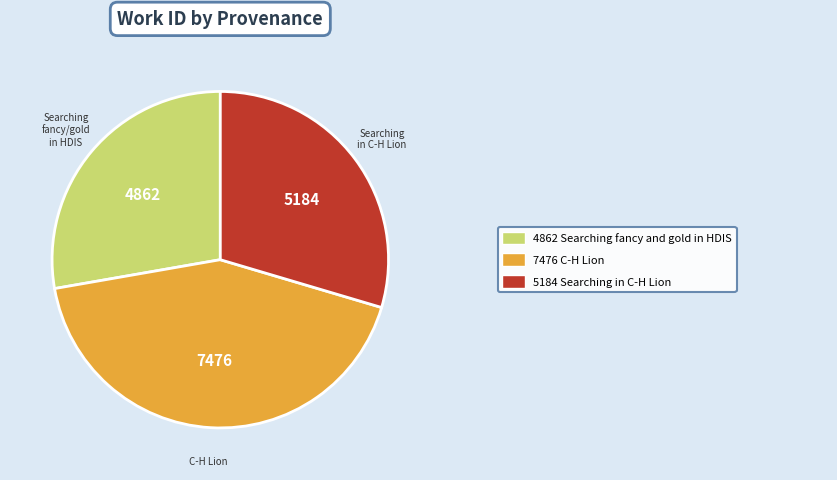

Is there any slice that represents more than half of the pie?

No